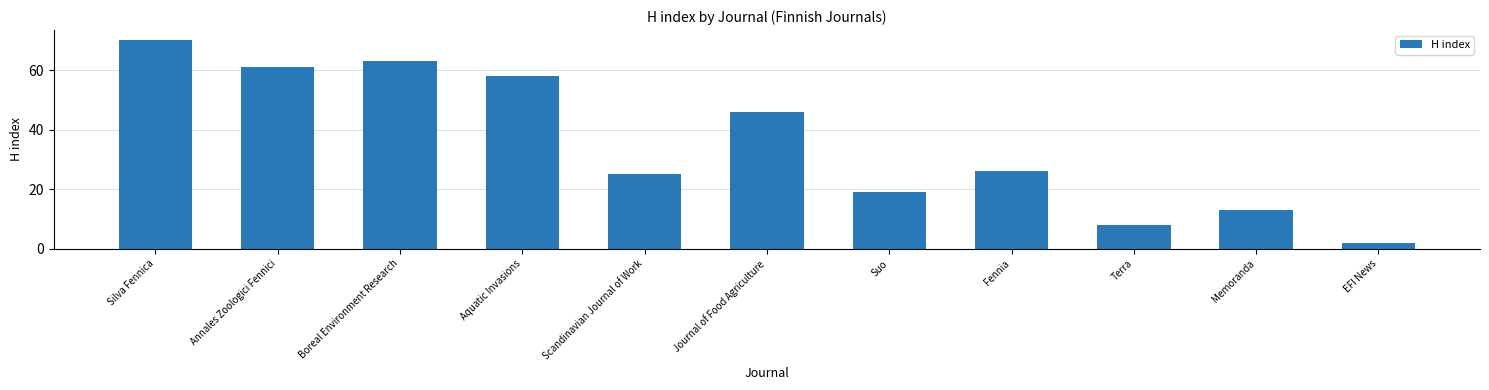

What is the average value?

36